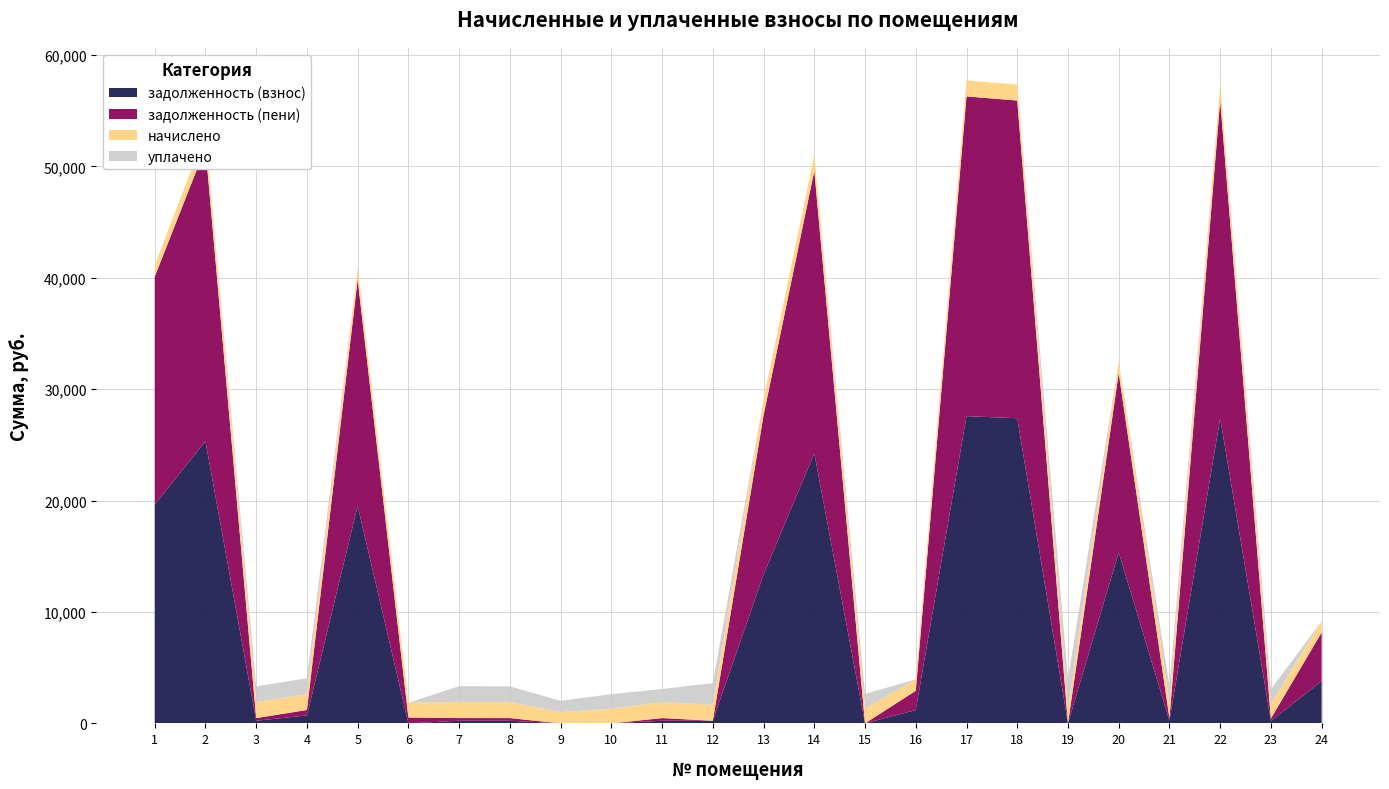

Reading left to right, extract all data points from this chart.

задолженность (взнос): 19643.9	25317.5	237.4	714.8	19521.9	0.0	238.5	237.4	0.0	0.2	237.4	238.3	13358.2	24259.2	0.0	1199.5	27574.7	27391.7	0.0	15353.3	238.7	27391.7	219.4	3799.9
задолженность (пени): 20447.5	26353.2	237.4	491.1	20320.5	528.1	238.9	237.4	0.0	0.0	238.2	0.0	14299.2	25342.2	0.0	1730.3	28702.7	28512.2	0.0	16094.2	237.6	28512.2	219.4	4369.5
начислено: 1024.0	1319.7	1424.6	1421.5	1017.6	1319.7	1431.0	1424.6	1014.4	1316.5	1424.6	1427.8	1437.4	1431.0	1322.9	1014.4	1437.4	1427.8	1326.1	1008.1	1437.4	1427.8	1316.5	1011.2
уплачено: 0.0	0.0	1424.6	1415.5	0.0	0.0	1431.0	1424.6	1014.4	1307.0	1187.2	1953.0	0.0	0.0	1322.9	0.0	0.0	0.0	2662.6	0.0	1438.7	0.0	1316.5	0.0